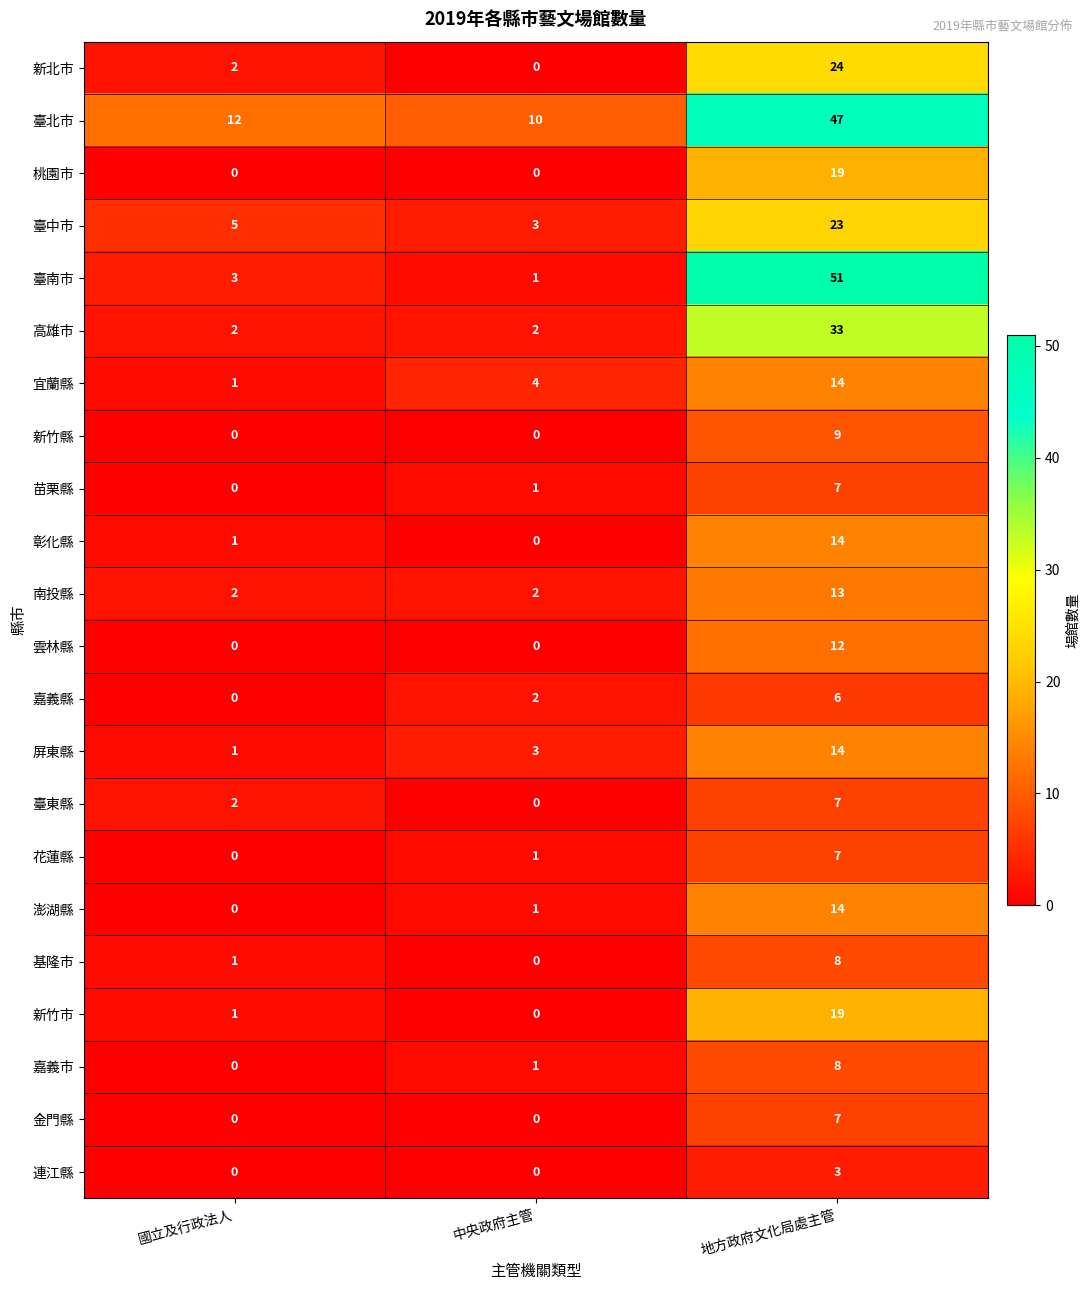

What is the sum of all 雲林縣 values?

12